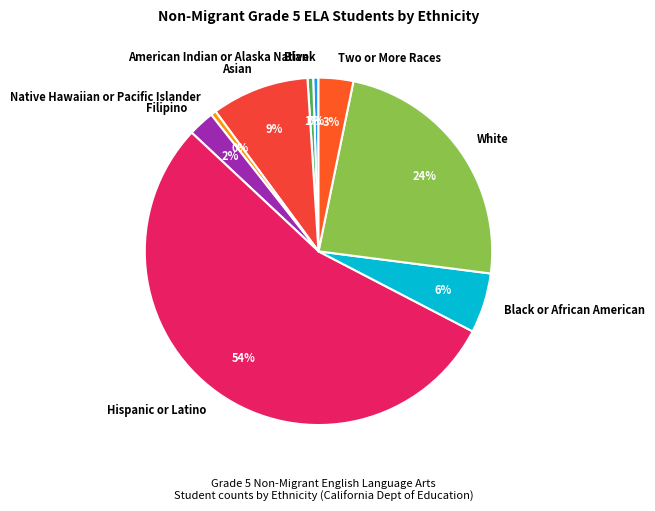

Does any single category account for the majority?

Yes